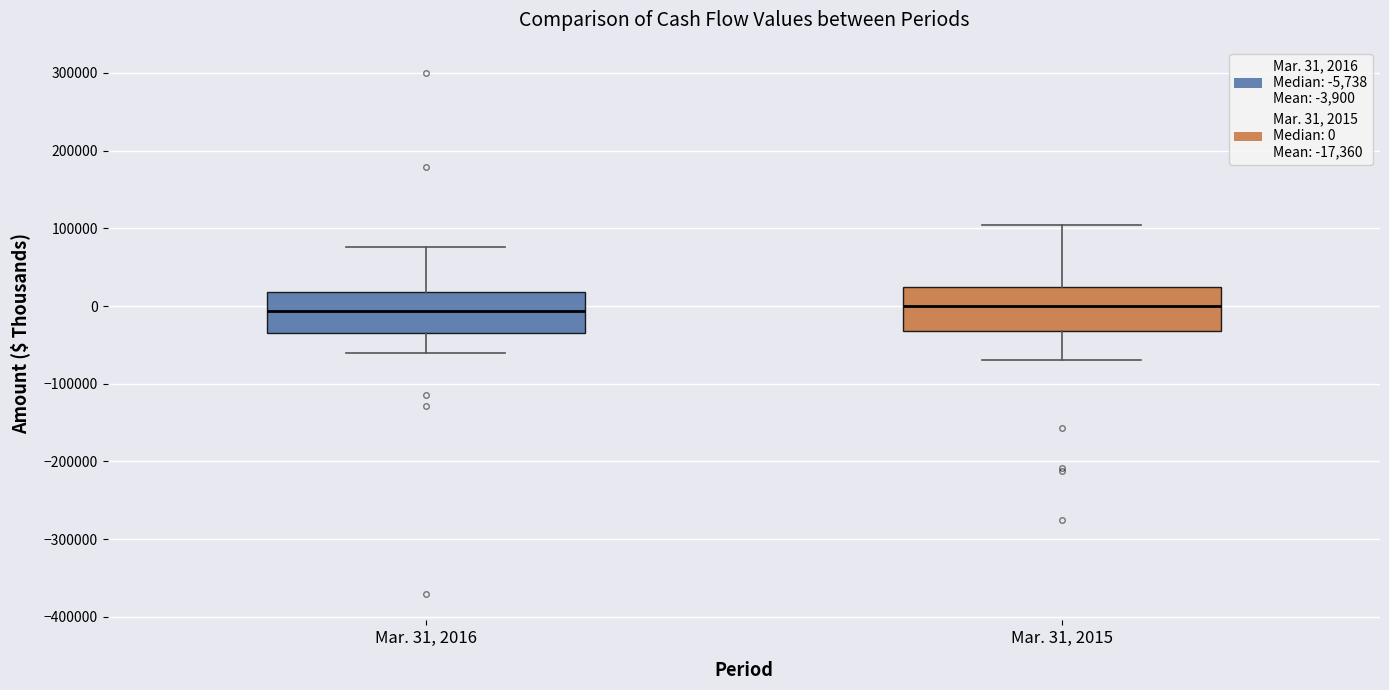

Reading left to right, read every box against the y-axis: the position of its median line, the range the box covers, and the ends of its whiskers. The values are not printed on the chart, so give them approximately, as read against the axis.

Mar. 31, 2016: median -10000, box -30000 to 20000, whiskers -60000 to 80000
Mar. 31, 2015: median 0, box -30000 to 20000, whiskers -70000 to 100000